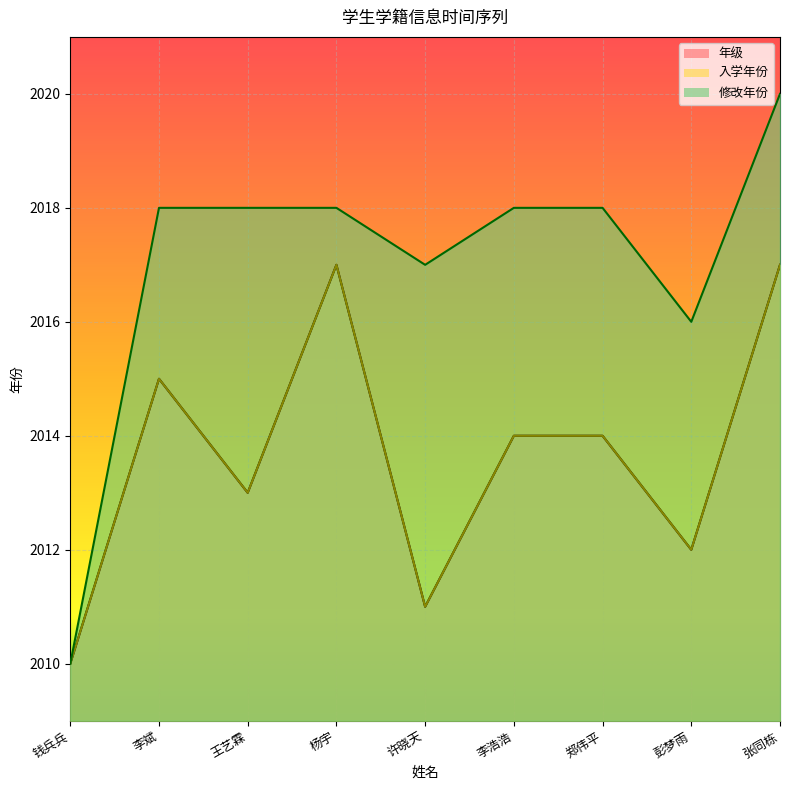

What value does the 年级 series have at 杨宇?

2017